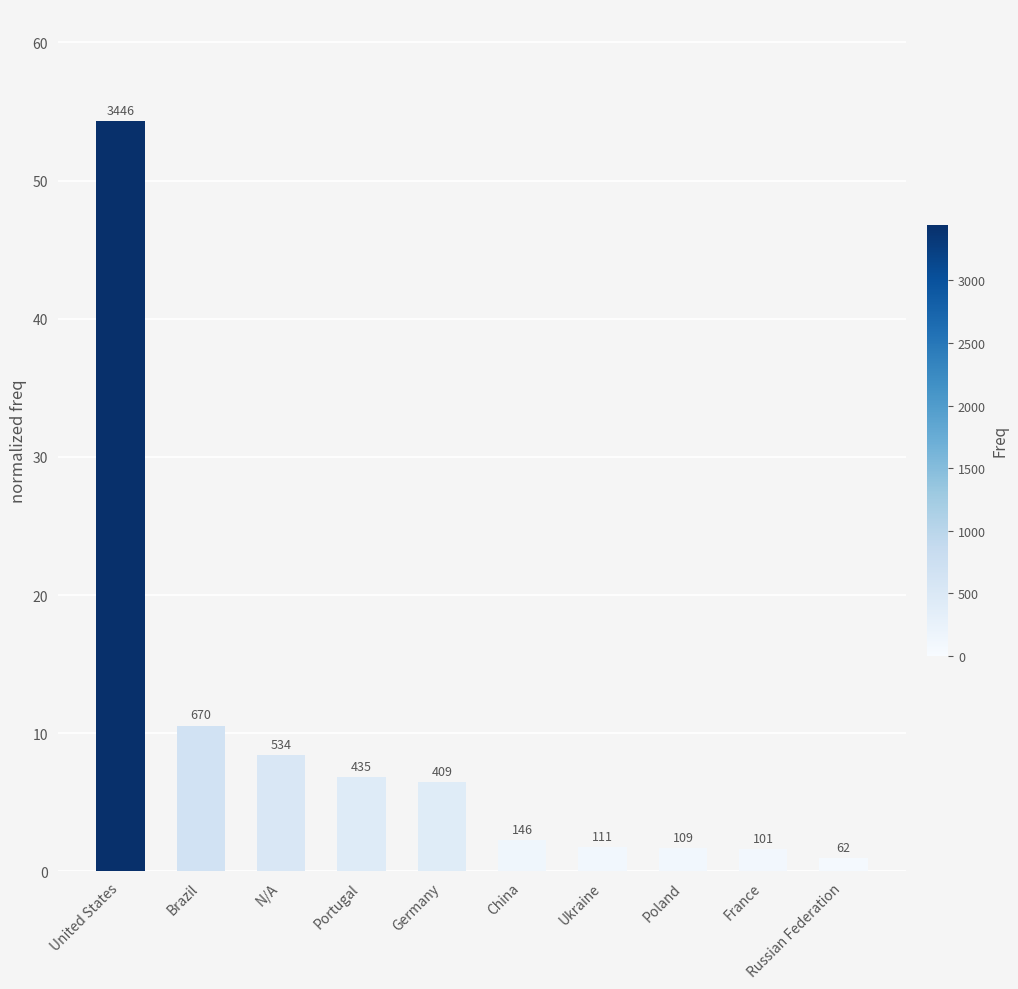

How many bars are there in total?

10